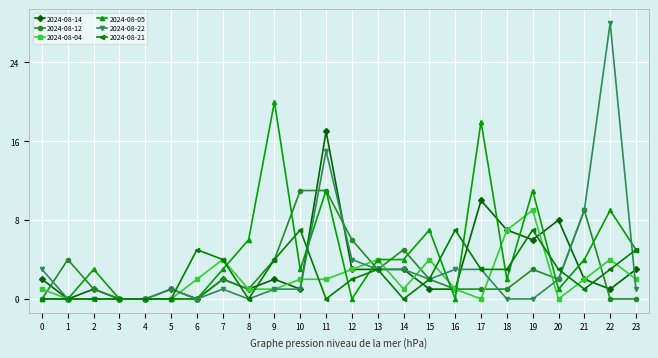

Which series ends up on top after the final intersection of 2024-08-04 and 2024-08-05?

2024-08-05